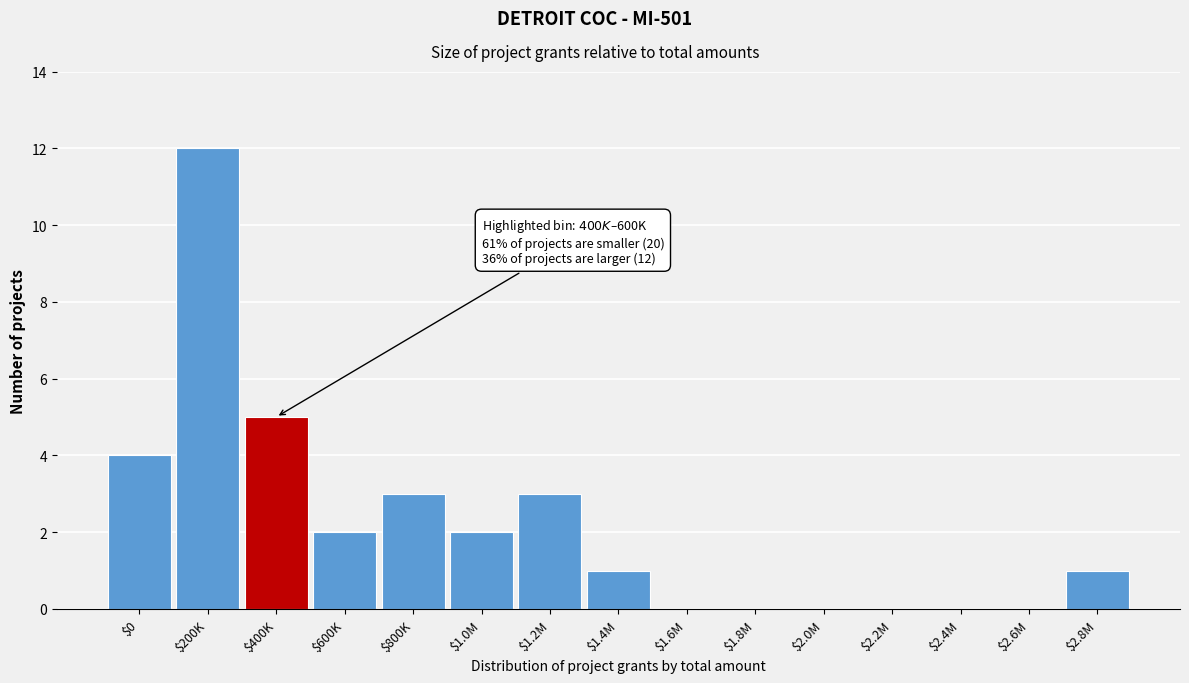

At which category does the chart reach its peak across all series?

$200K